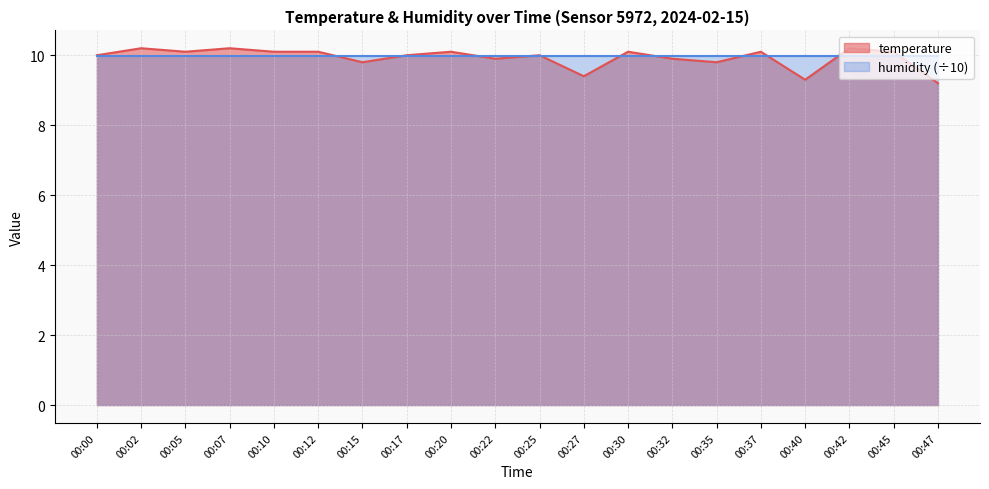

Is it true that the value at 00:32 is 9.9?

True